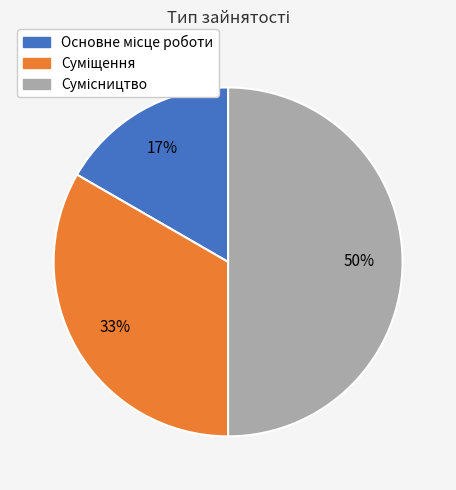

To the nearest percent, what is the difference between the largest and smallest slice percentages?

33%